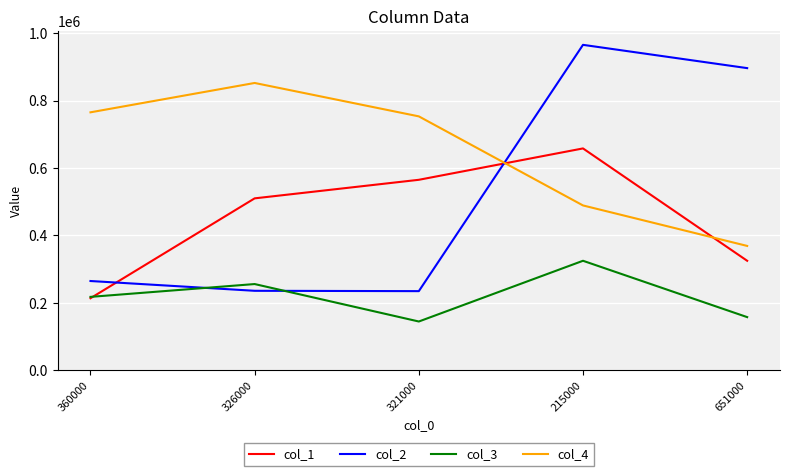

Which series has the largest total across all categories?

col_4